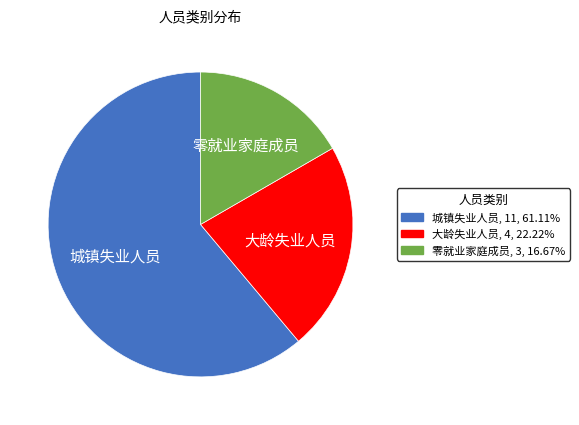

Which has a higher value, 城镇失业人员 or 大龄失业人员?

城镇失业人员